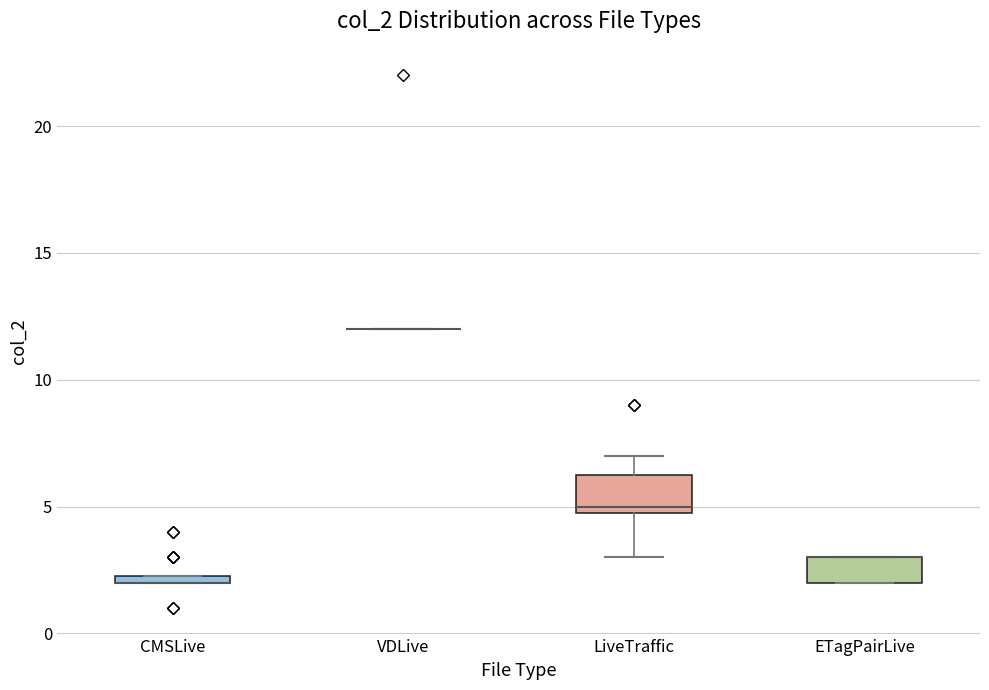

Where is the upper edge of the box for LiveTraffic on the y-axis? The values are not printed on the chart, so give them approximately, as read against the axis.

6.5